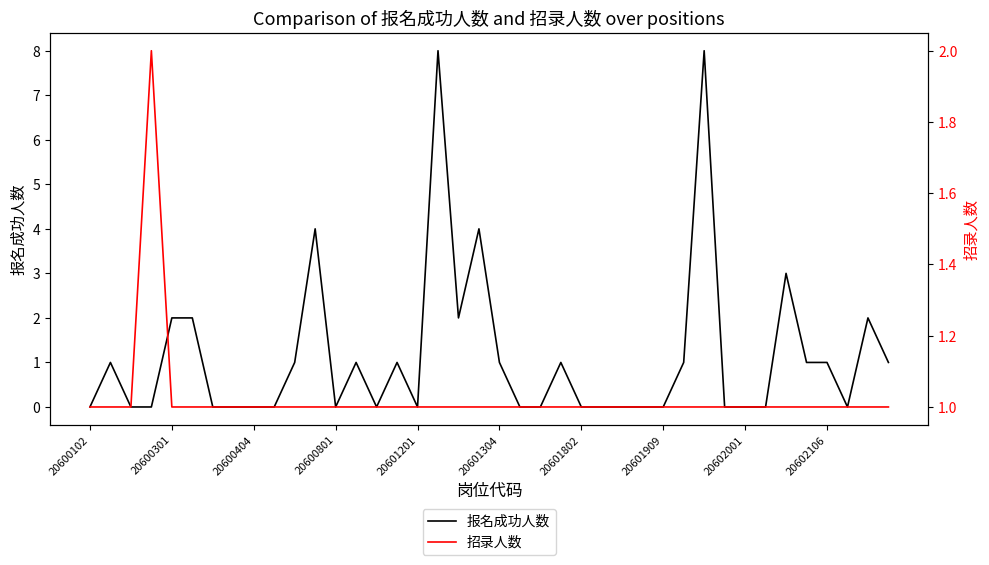

At which label is 报名成功人数 closest to 4?

11